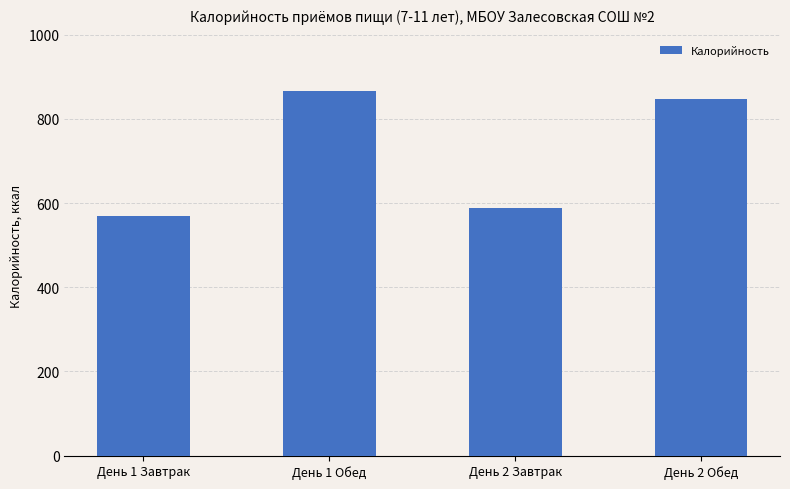

List the labels in order of value, largest first.

День 1 Обед, День 2 Обед, День 2 Завтрак, День 1 Завтрак